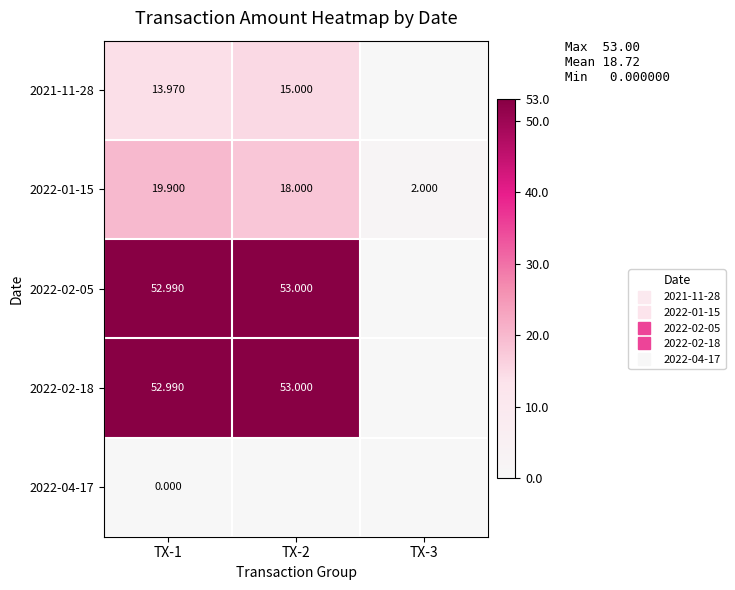

At which label does 2021-11-28 reach its peak?

TX-2